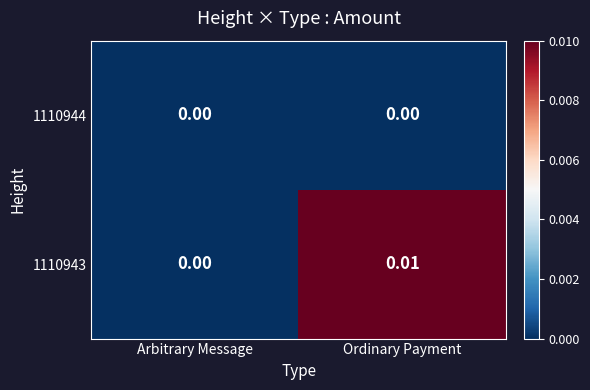

At which category is the sum across all series the highest?

Ordinary Payment